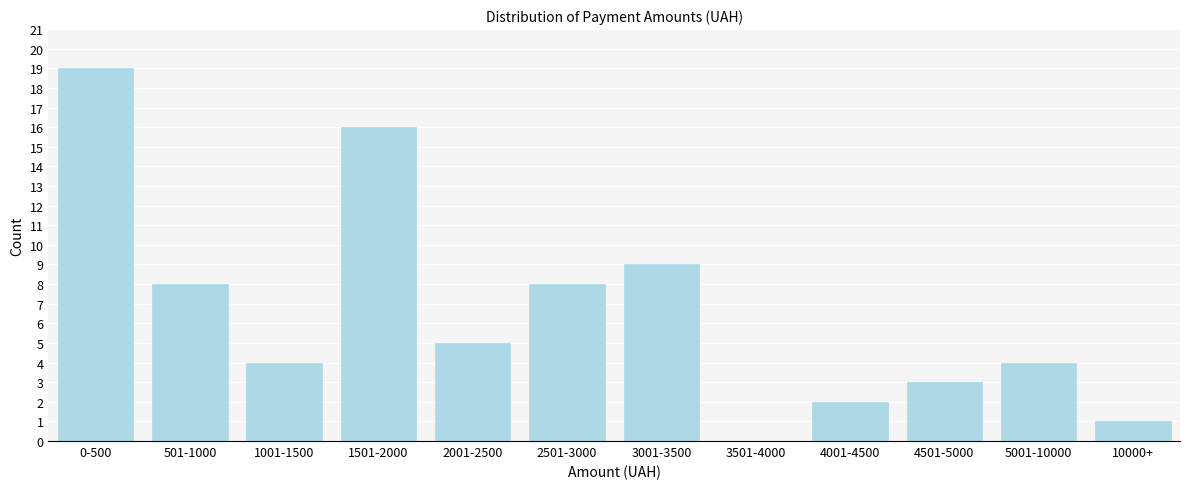

Reading left to right, what are all the values shown in this chart?

0-500=19	501-1000=8	1001-1500=4	1501-2000=16	2001-2500=5	2501-3000=8	3001-3500=9	3501-4000=0	4001-4500=2	4501-5000=3	5001-10000=4	10000+=1